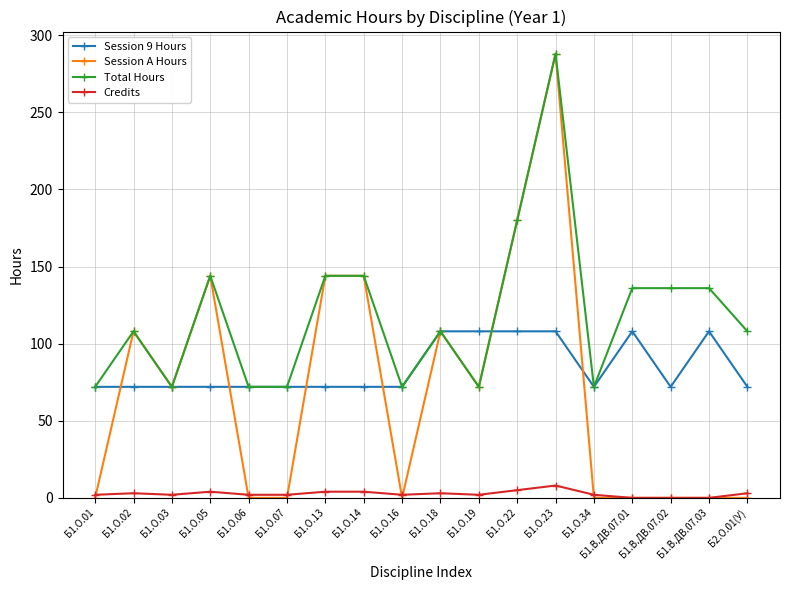

What are all the series names shown in the legend?

Session 9 Hours, Session A Hours, Total Hours, Credits